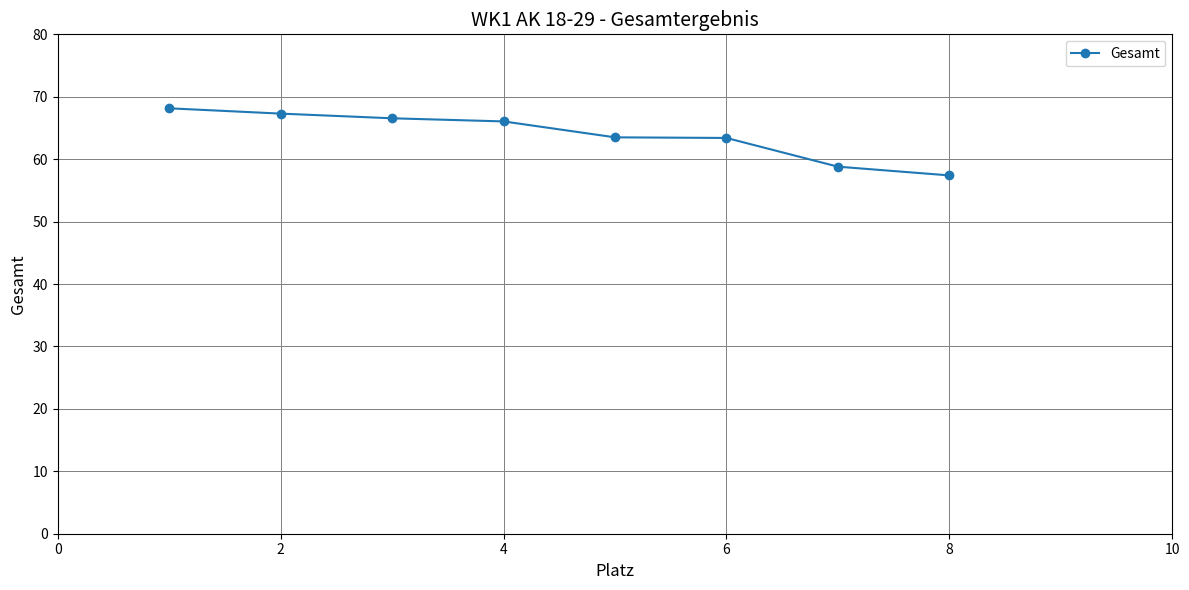

What is the greatest value displayed?

68.2